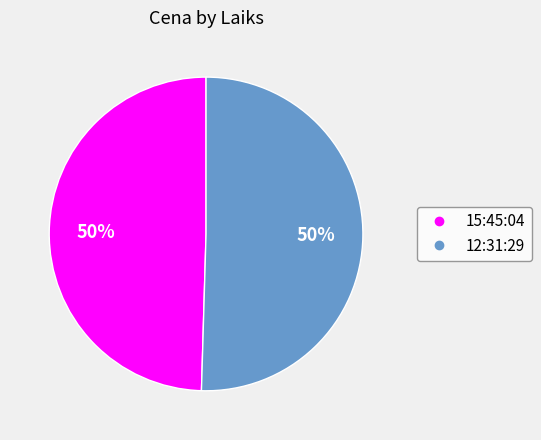

To the nearest percent, what is the combined percentage of 15:45:04 and 12:31:29?

100%